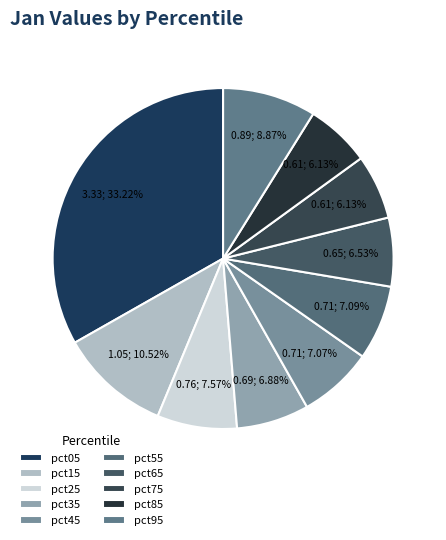

The pct55 slice represents 7% of the pie. True or false?

True